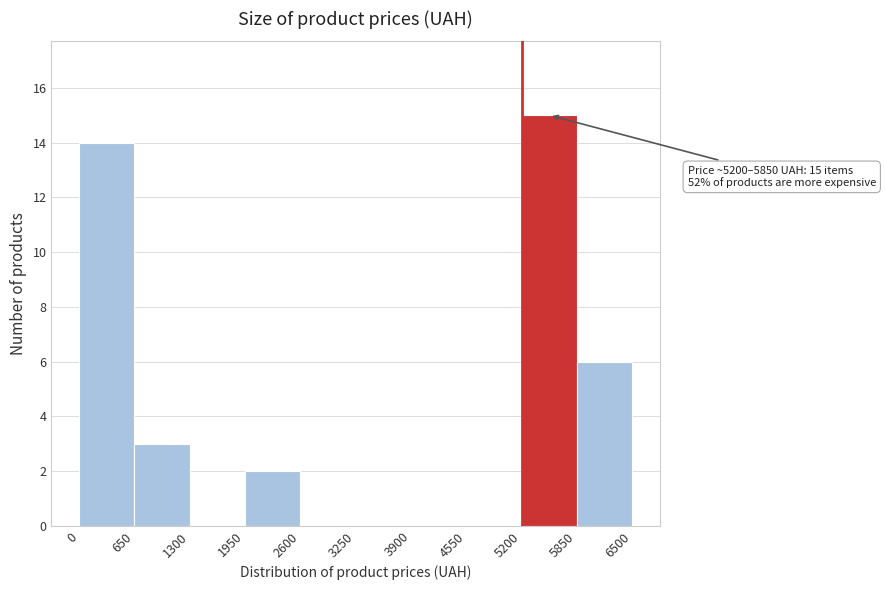

Over which range of the x-axis is the bar tallest?

5200 to 5850